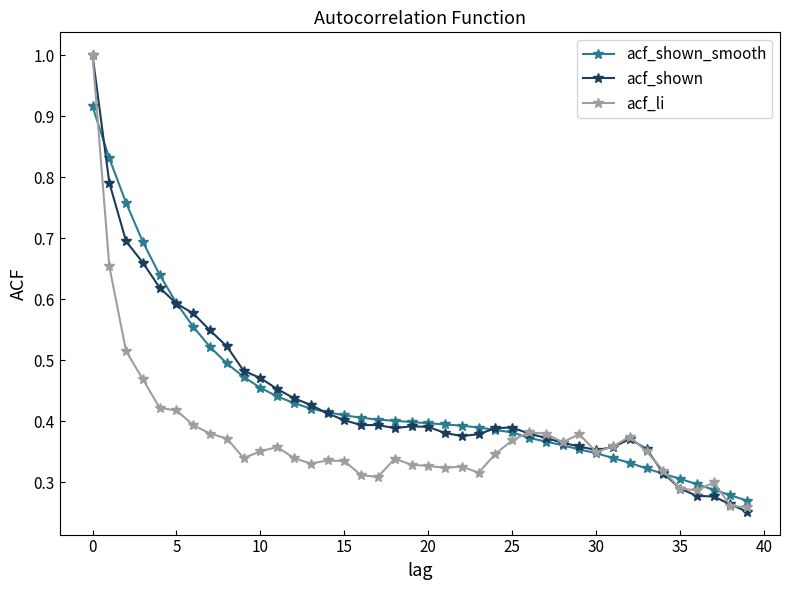

At how many categories does at least one series exceed 0?

40